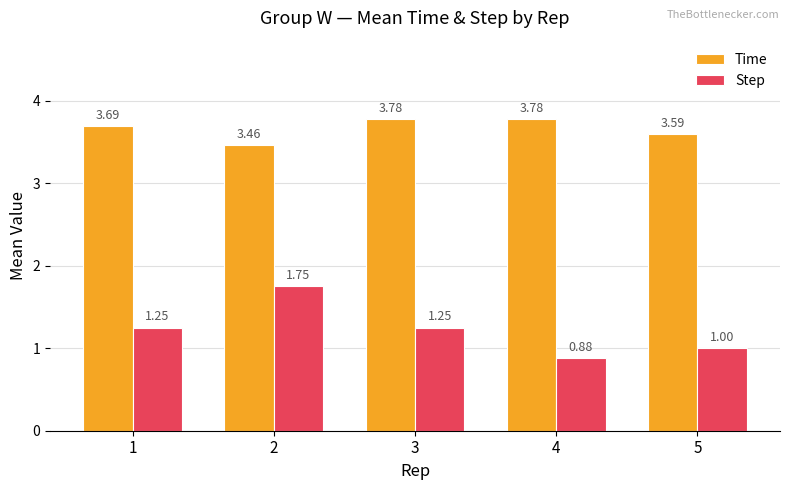

What is the spread (max minus min) of values at 4?

2.9